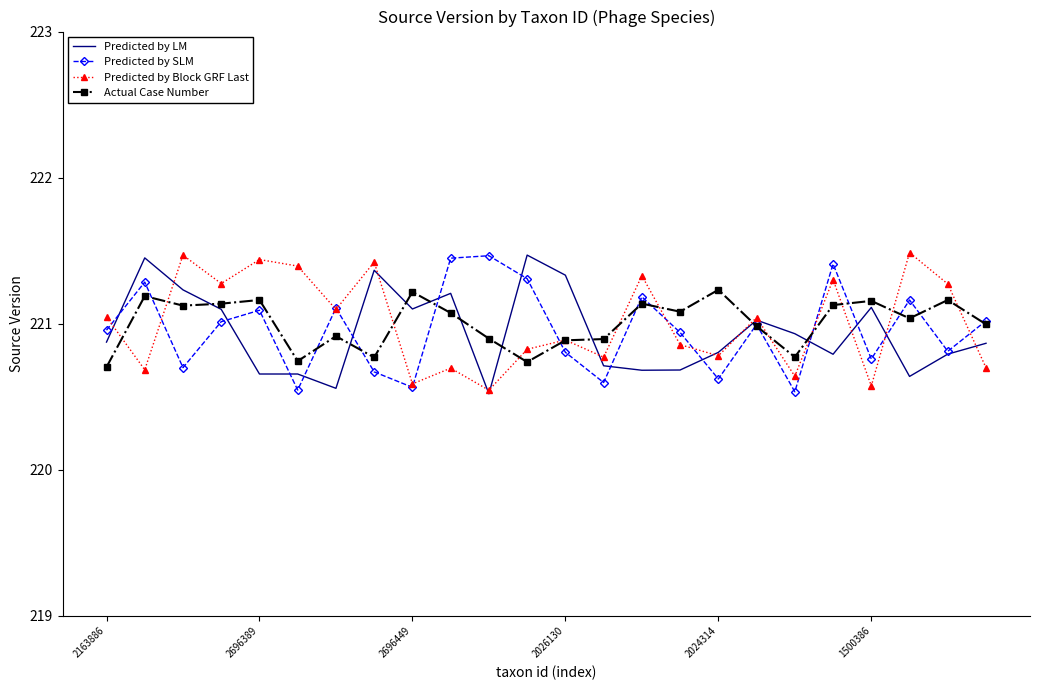

How many intersections are there between Predicted by Block GRF Last and Actual Case Number?

13